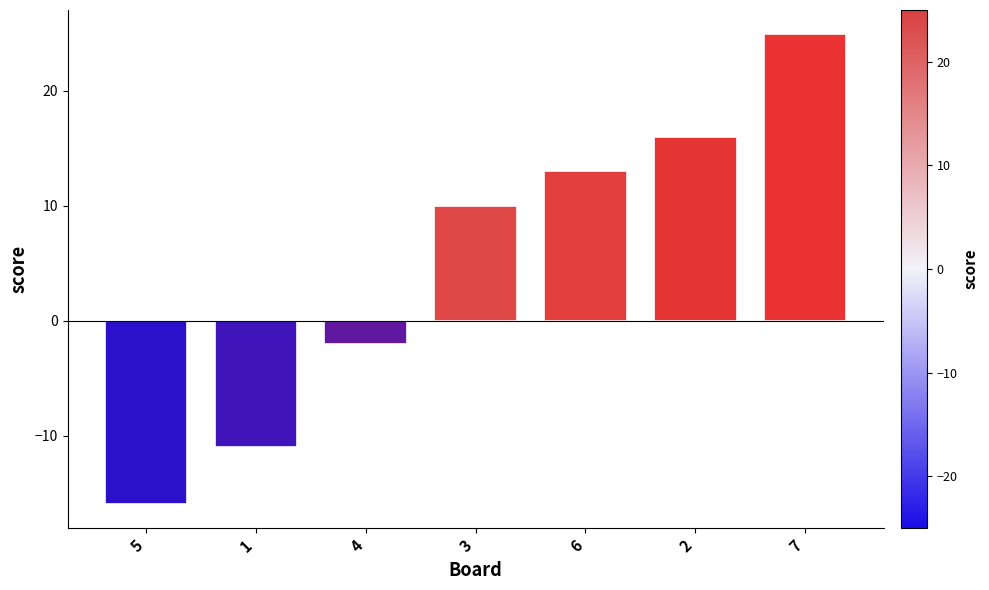

Reading left to right, extract all data points from this chart.

5=-16	1=-11	4=-2	3=10	6=13	2=16	7=25